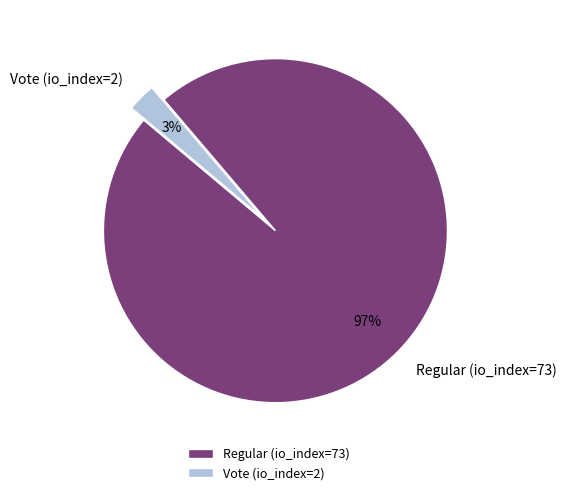

Which slice is the largest?

Regular (io_index=73)